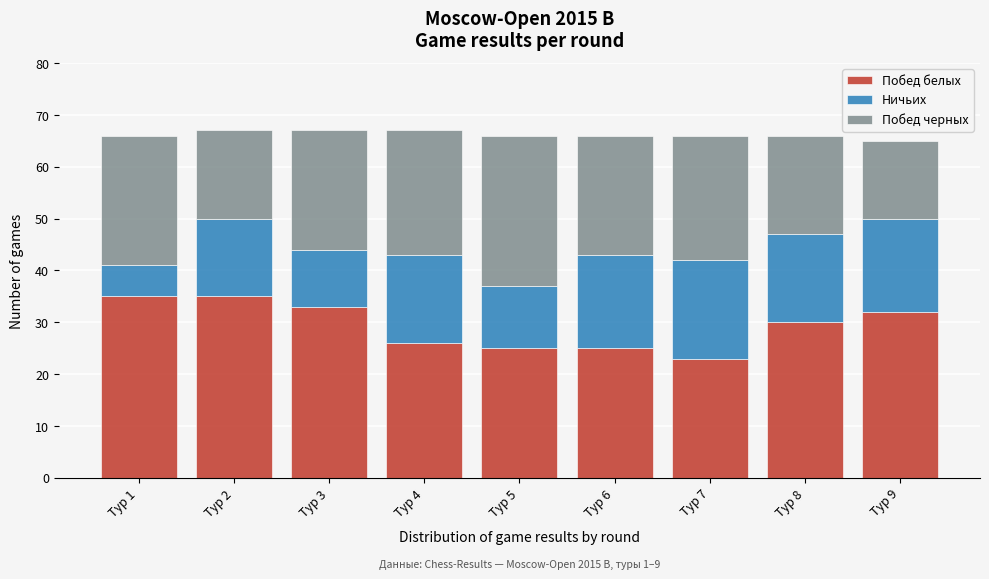

Reading left to right, what are the values for Побед белых?

Тур 1=35	Тур 2=35	Тур 3=33	Тур 4=26	Тур 5=25	Тур 6=25	Тур 7=23	Тур 8=30	Тур 9=32